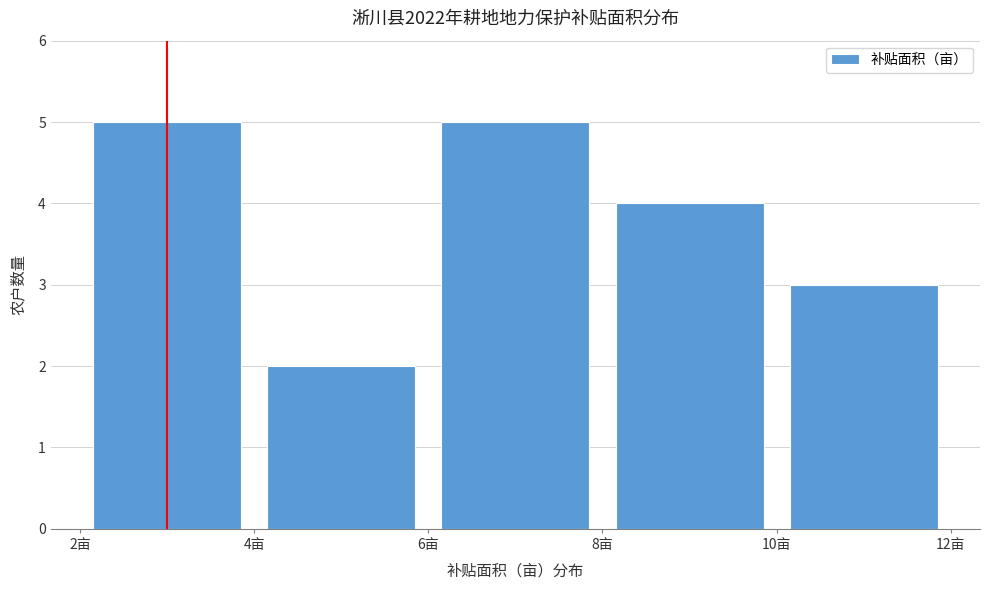

Reading left to right, transcribe this chart: for each bar, give the range it covers on the x-axis and its height. The values are not printed on the chart, so give them approximately, as read against the axis.

2 to 4: 5
4 to 6: 2
6 to 8: 5
8 to 10: 4
10 to 12: 3